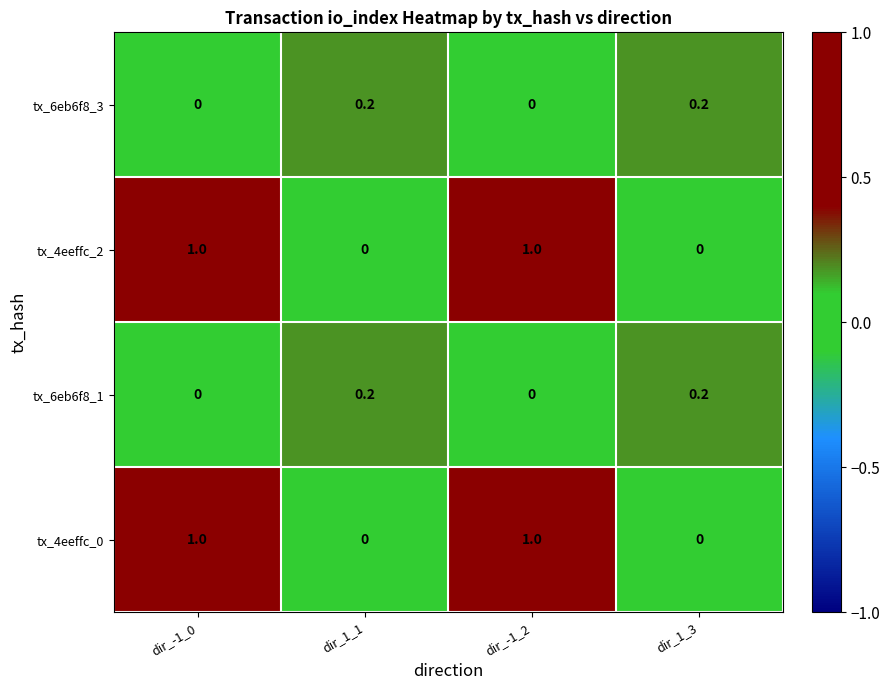

Reading left to right, list all the values displayed in this chart.

tx_6eb6f8_3: 0.0	0.2	0.0	0.2
tx_4eeffc_2: 1.0	0.0	1.0	0.0
tx_6eb6f8_1: 0.0	0.2	0.0	0.2
tx_4eeffc_0: 1.0	0.0	1.0	0.0